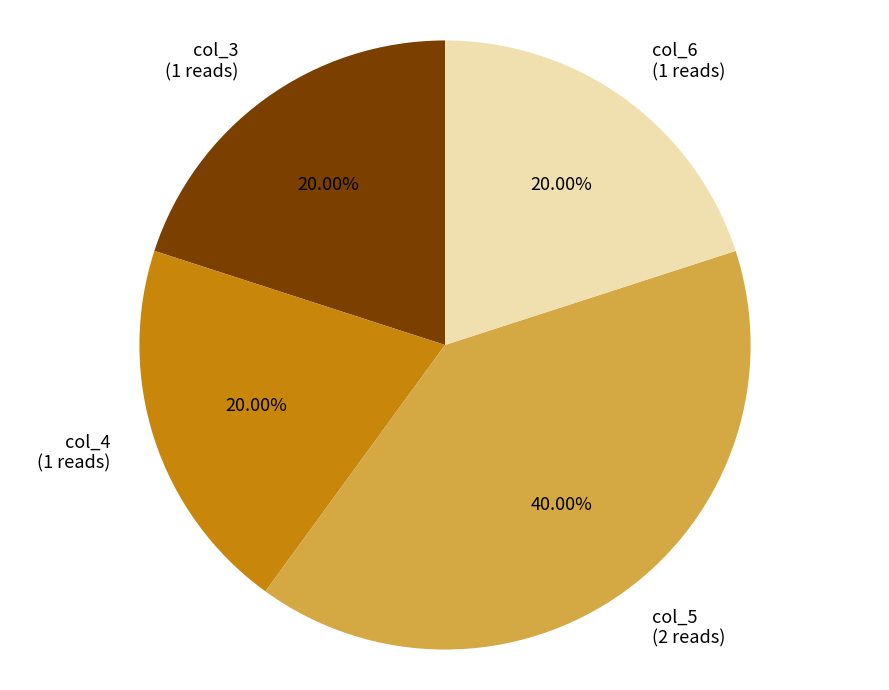

How many slices are in this pie chart?

4